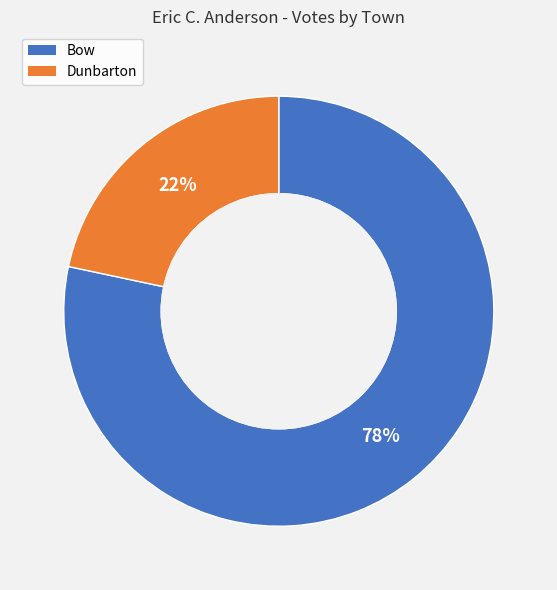

Is there any slice that represents more than half of the pie?

Yes